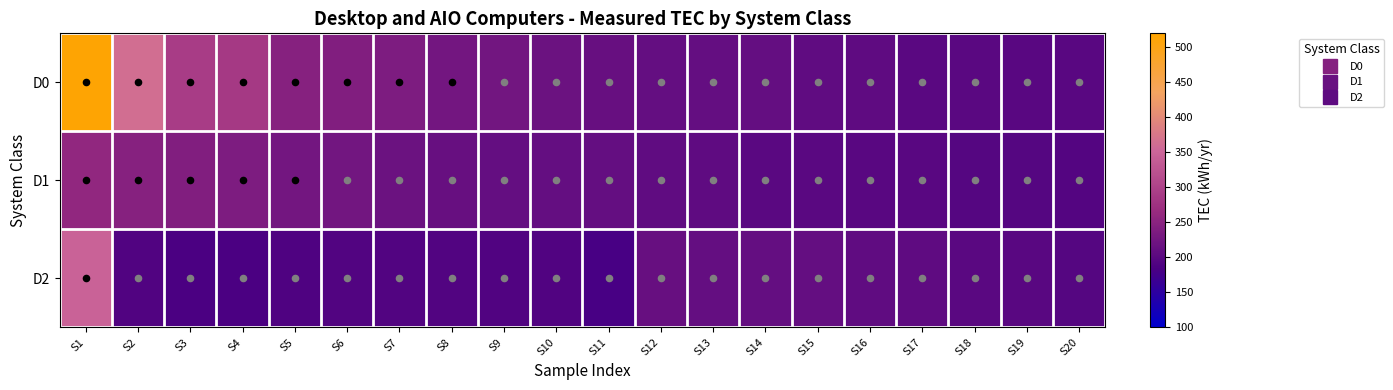

At S6, list the series in order from largest to smallest.

D0, D1, D2